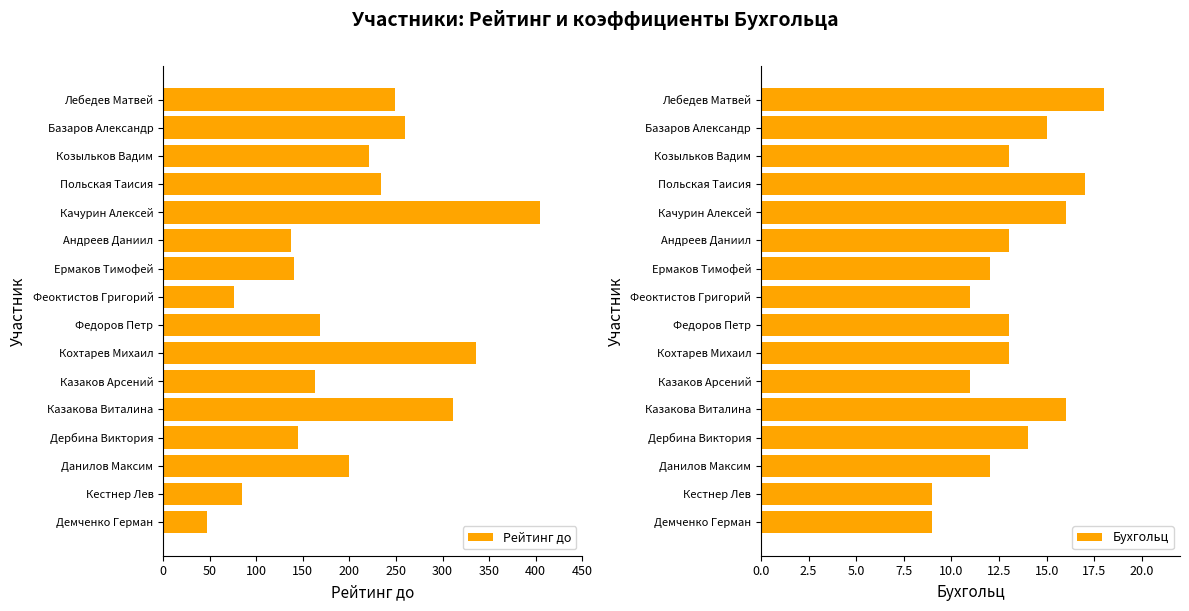

At which label does Рейтинг до reach its peak?

Качурин Алексей